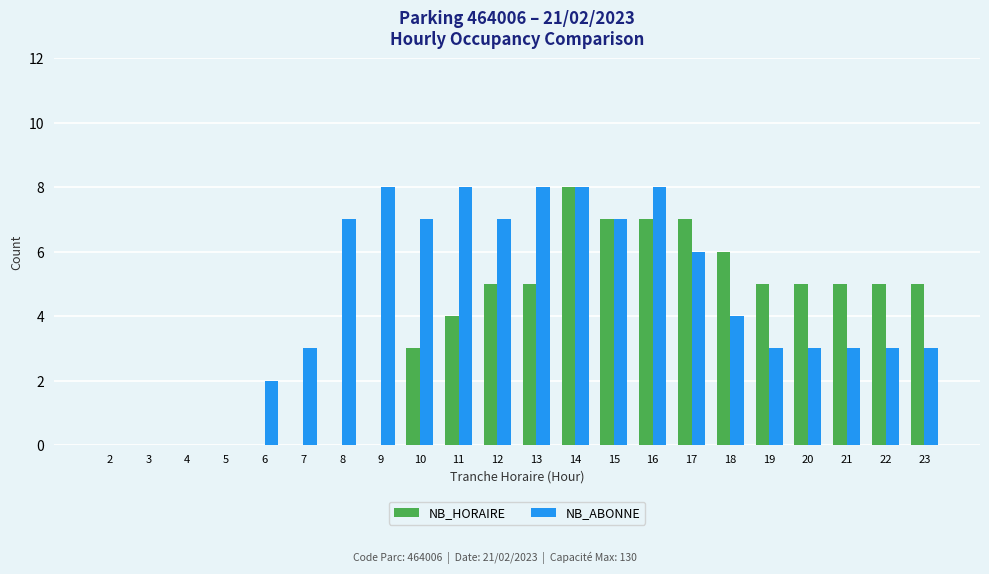

Reading right to left, transcribe all the data shown in this chart.

NB_HORAIRE: 23=5	22=5	21=5	20=5	19=5	18=6	17=7	16=7	15=7	14=8	13=5	12=5	11=4	10=3	9=0	8=0	7=0	6=0	5=0	4=0	3=0	2=0
NB_ABONNE: 23=3	22=3	21=3	20=3	19=3	18=4	17=6	16=8	15=7	14=8	13=8	12=7	11=8	10=7	9=8	8=7	7=3	6=2	5=0	4=0	3=0	2=0